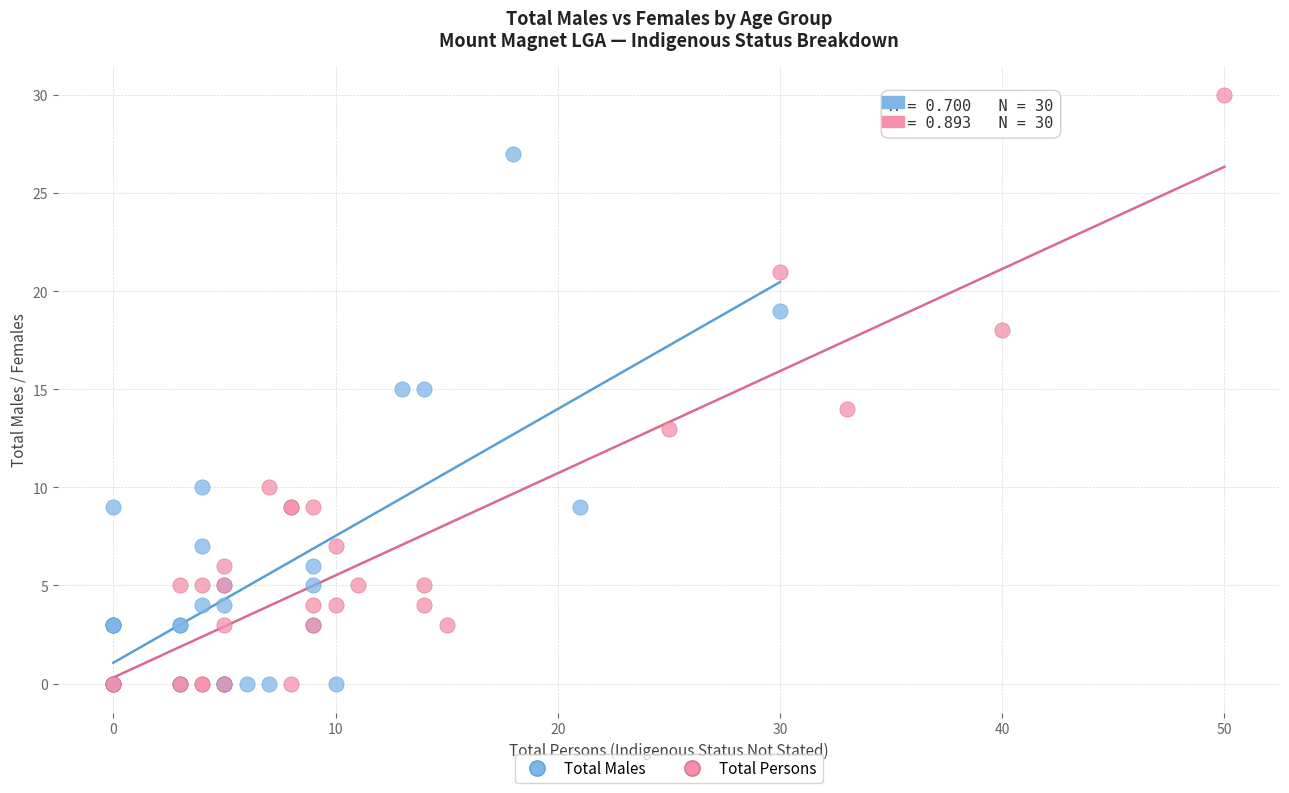

Which series reaches the maximum Y coordinate?

Total Persons